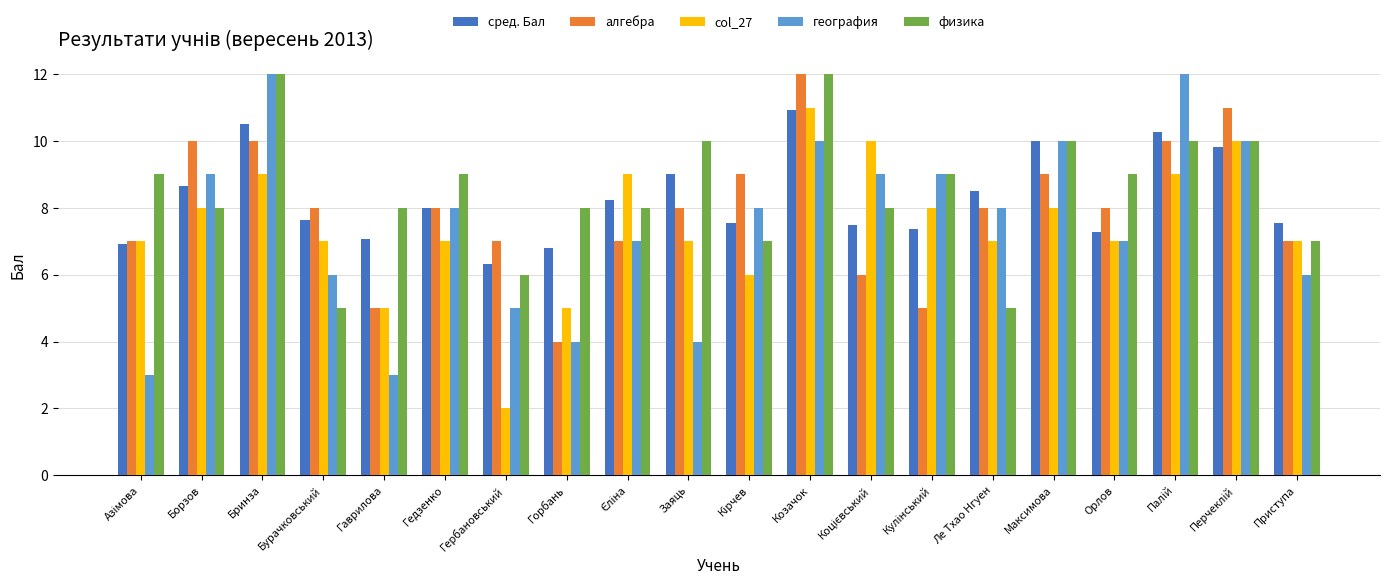

What value does the география series have at Борзов?

9.0